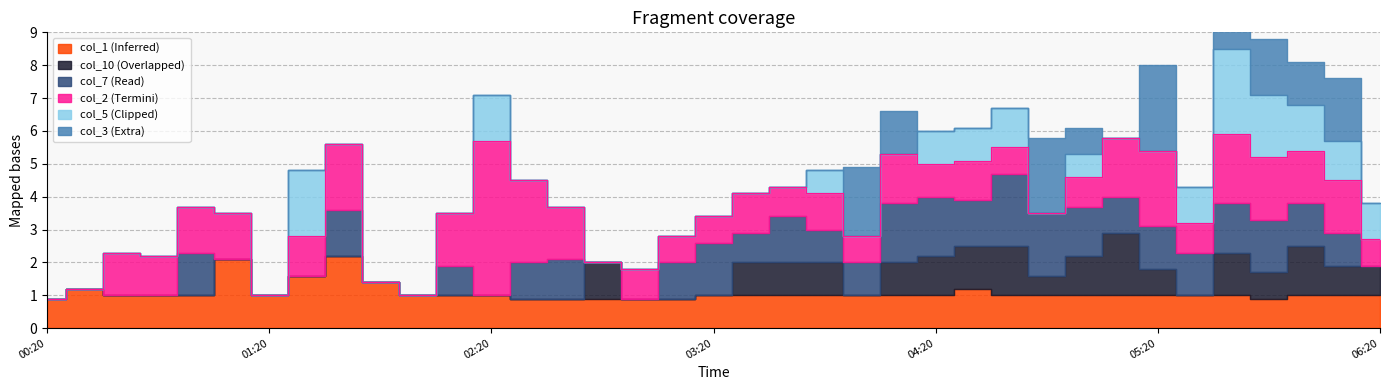

Rank the series at 2008/11/09 02:10 from lowest to highest value.

col_10, col_5, col_3, col_7, col_1, col_2